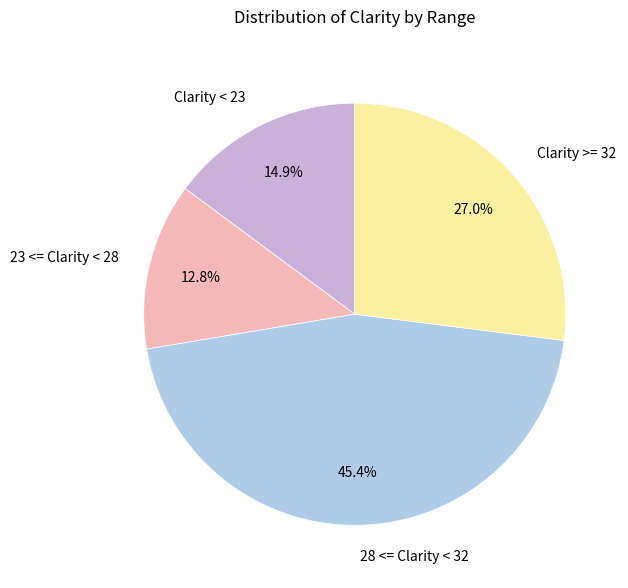

Rank the categories by value from highest to lowest.

28 <= Clarity < 32, Clarity >= 32, Clarity < 23, 23 <= Clarity < 28